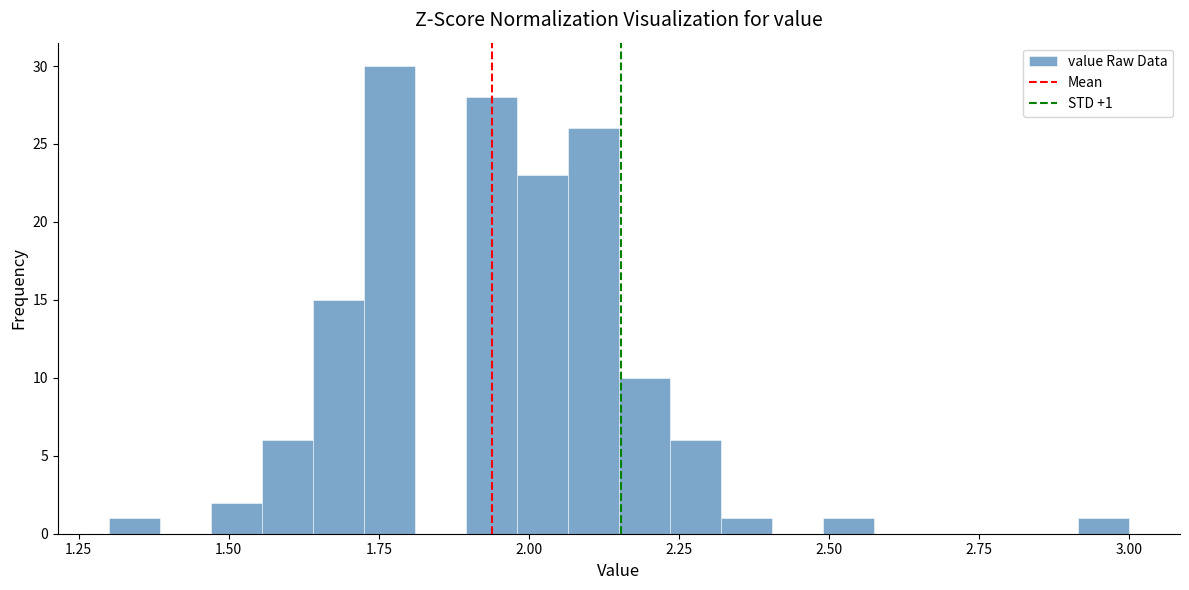

Read against the x-axis, roughly where is the centre of the tallest bar?

1.75